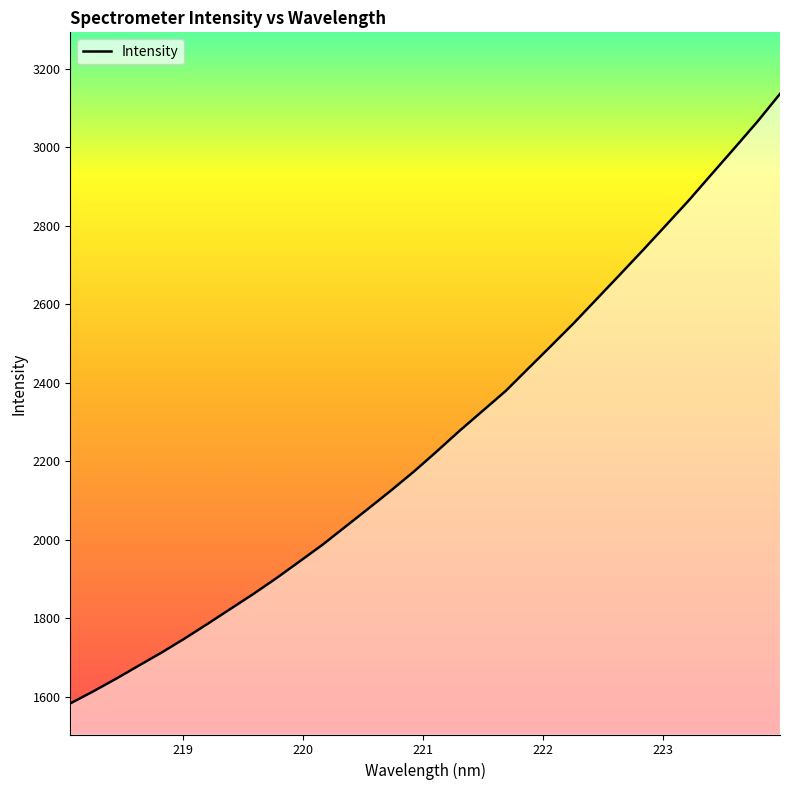

What is the minimum value shown in the chart?

1582.7